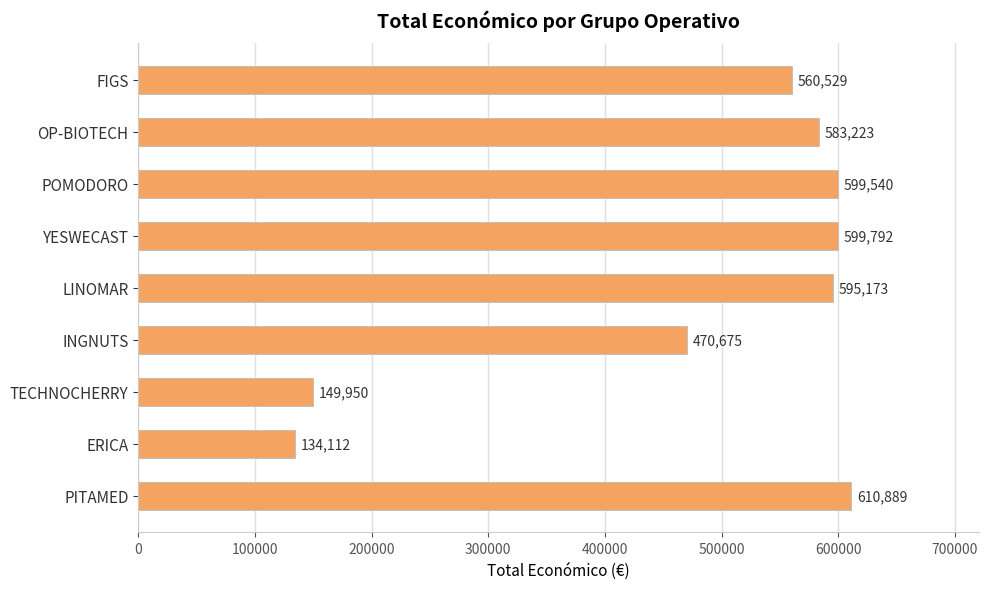

The chart shows a value of 198118 at OP-BIOTECH. True or false?

False